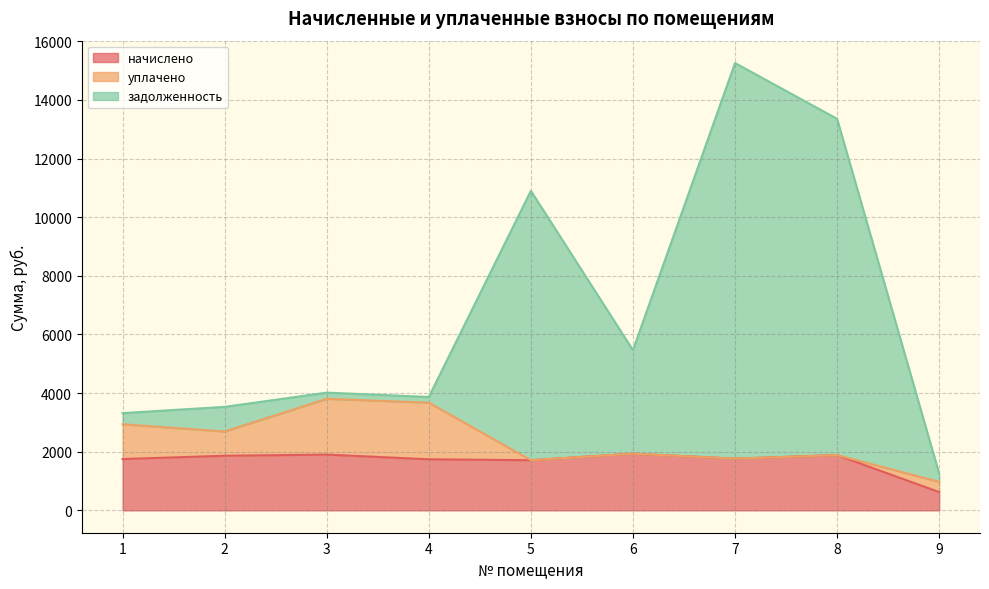

At how many categories does at least one series exceed 10543?

3